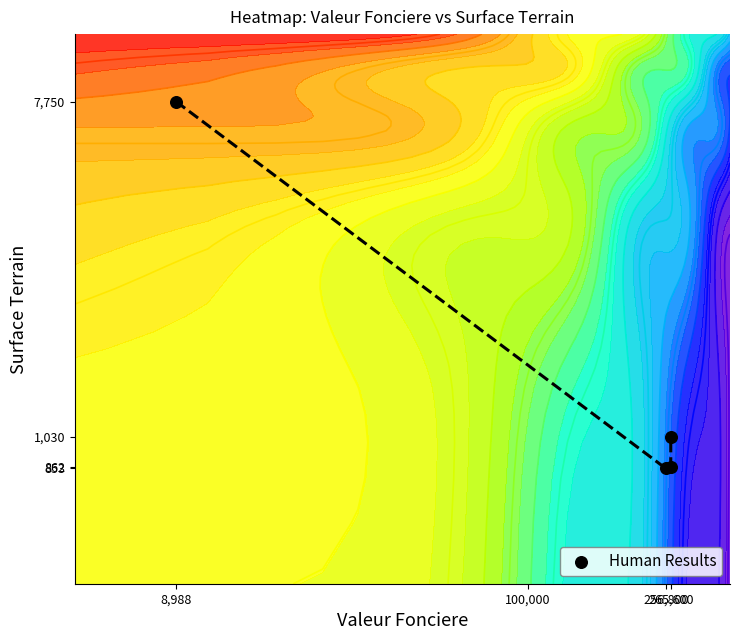

At which category does the chart reach its peak across all series?

8,988